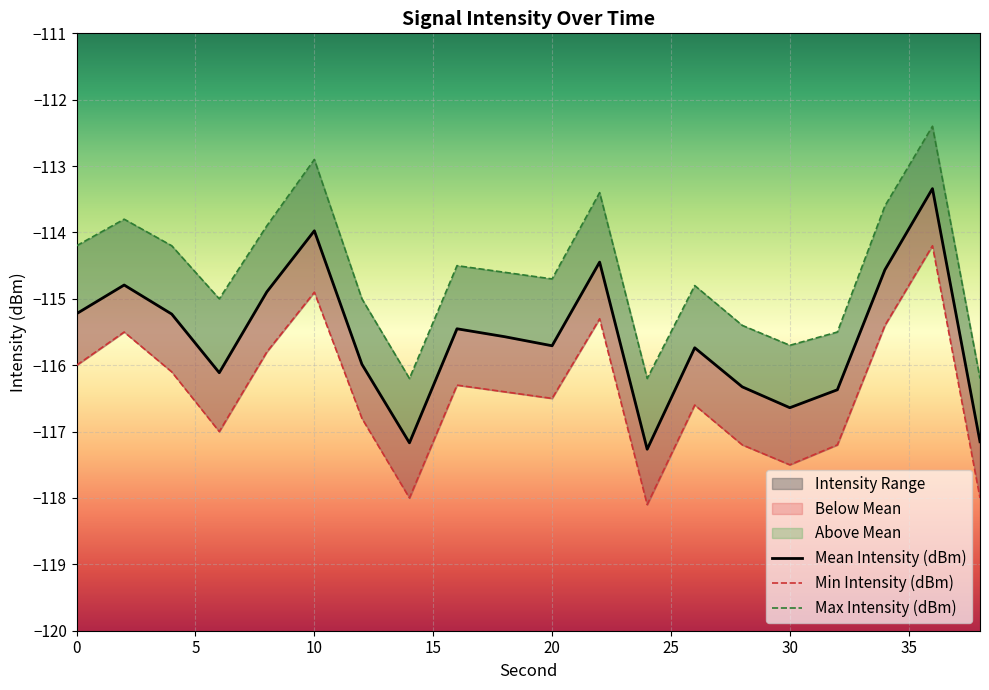

Which series has the largest total across all categories?

Max Intensity (dBm)